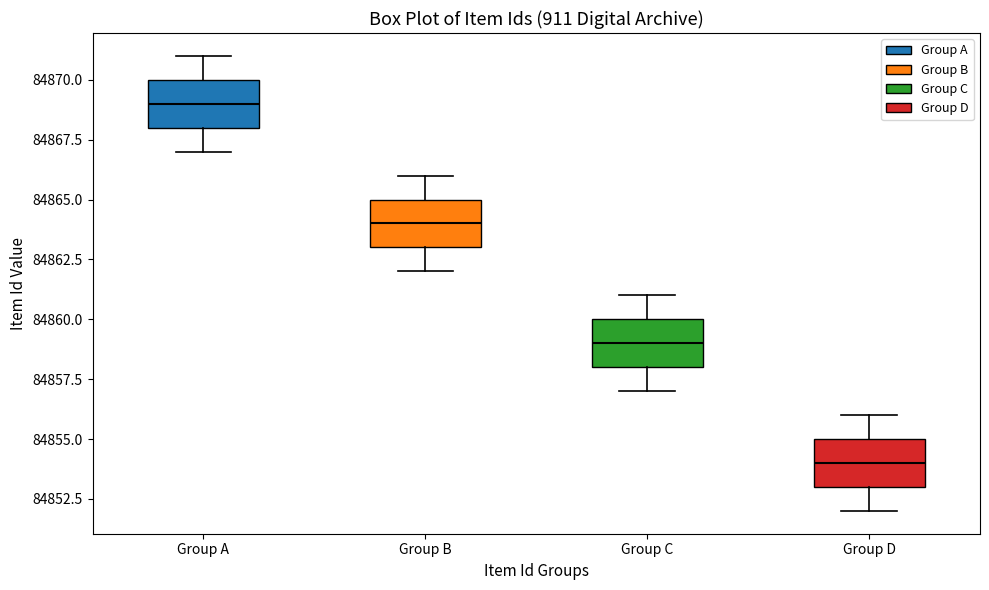

Which box has the highest median line?

Group A